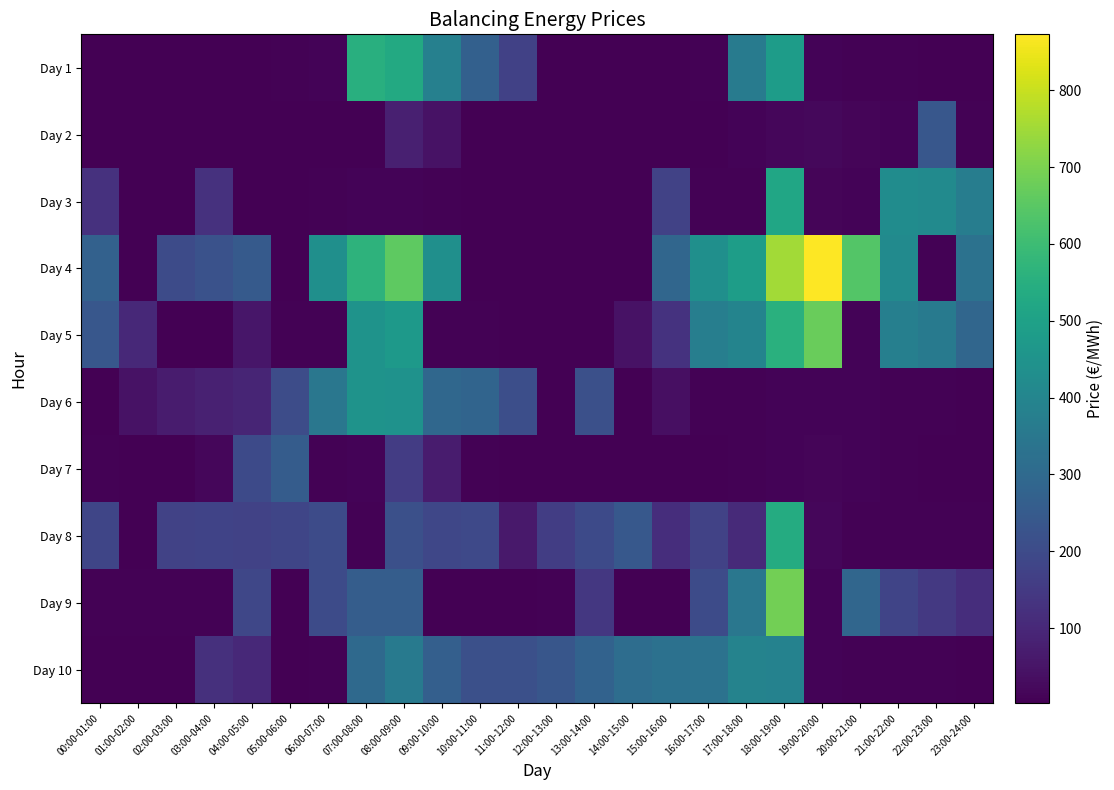

What is the total value across all series at 02:00-03:00?

469.6